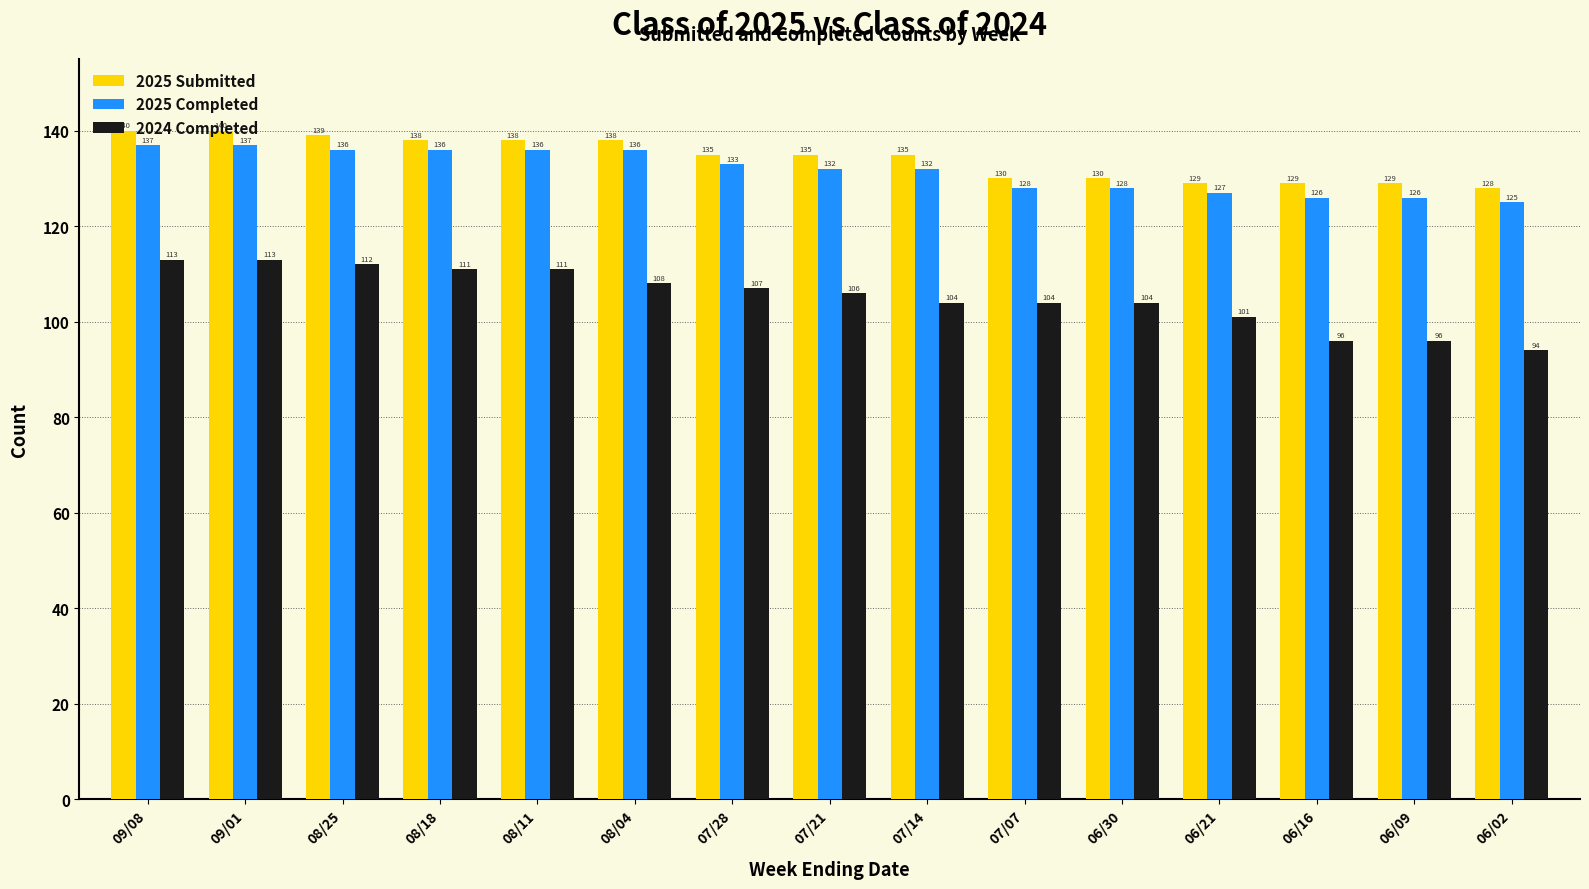

What are all the series names shown in the legend?

2025 Submitted, 2025 Completed, 2024 Completed